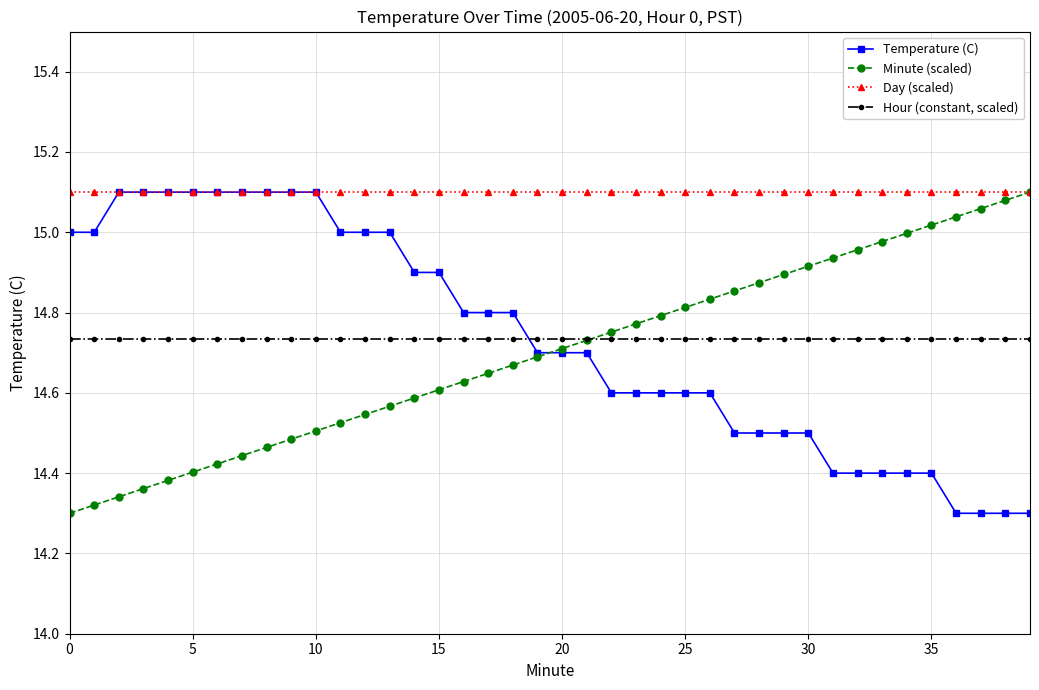

After their last crossing, which series has the higher values: Hour (constant, scaled) or Temperature (C)?

Hour (constant, scaled)